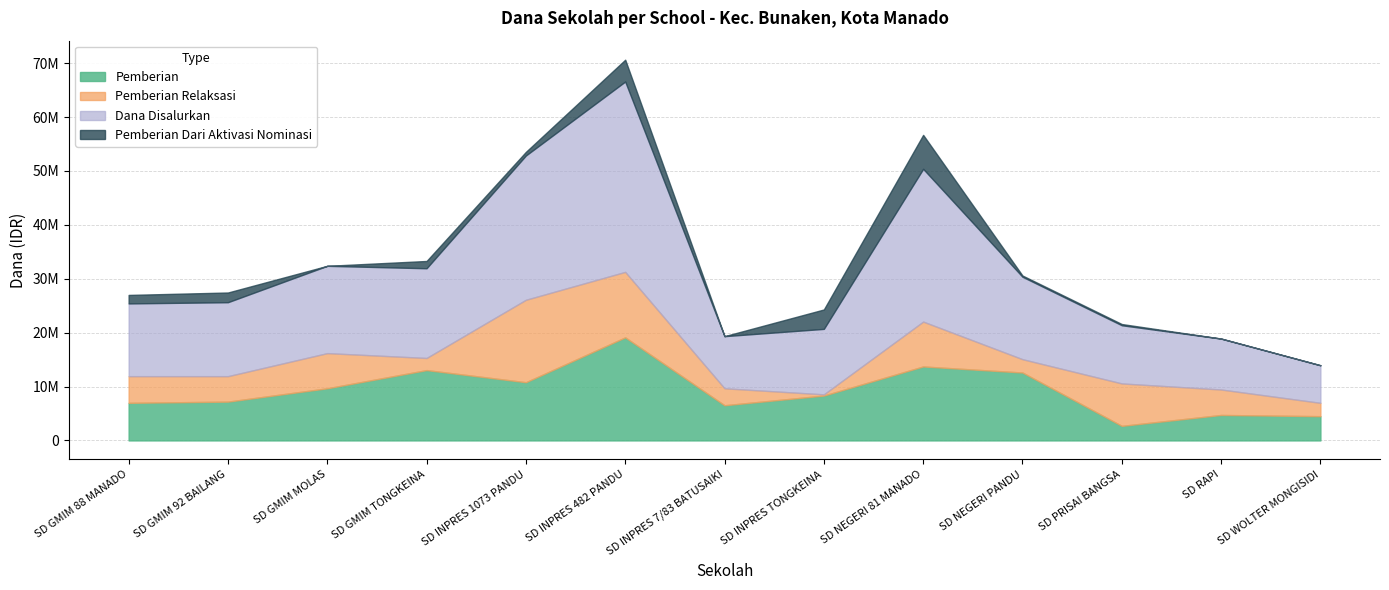

Reading left to right, extract all data points from this chart.

Pemberian: SD GMIM 88 MANADO=6975000	SD GMIM 92 BAILANG=7200000	SD GMIM MOLAS=9675000	SD GMIM TONGKEINA=13050000	SD INPRES 1073 PANDU=10800000	SD INPRES 482 PANDU=19125000	SD INPRES 7/83 BATUSAIKI=6525000	SD INPRES TONGKEINA=8325000	SD NEGERI 81 MANADO=13725000	SD NEGERI PANDU=12600000	SD PRISAI BANGSA=2700000	SD RAPI=4725000	SD WOLTER MONGISIDI=4500000
Pemberian Relaksasi: SD GMIM 88 MANADO=4950000	SD GMIM 92 BAILANG=4725000	SD GMIM MOLAS=6525000	SD GMIM TONGKEINA=2250000	SD INPRES 1073 PANDU=15300000	SD INPRES 482 PANDU=12150000	SD INPRES 7/83 BATUSAIKI=3150000	SD INPRES TONGKEINA=225000	SD NEGERI 81 MANADO=8325000	SD NEGERI PANDU=2475000	SD PRISAI BANGSA=7875000	SD RAPI=4725000	SD WOLTER MONGISIDI=2475000
Dana Disalurkan: SD GMIM 88 MANADO=13500000	SD GMIM 92 BAILANG=13725000	SD GMIM MOLAS=16200000	SD GMIM TONGKEINA=16650000	SD INPRES 1073 PANDU=26775000	SD INPRES 482 PANDU=35325000	SD INPRES 7/83 BATUSAIKI=9675000	SD INPRES TONGKEINA=12150000	SD NEGERI 81 MANADO=28350000	SD NEGERI PANDU=15300000	SD PRISAI BANGSA=10800000	SD RAPI=9450000	SD WOLTER MONGISIDI=6975000
Pemberian Dari Aktivasi Nominasi: SD GMIM 88 MANADO=1575000	SD GMIM 92 BAILANG=1800000	SD GMIM MOLAS=0	SD GMIM TONGKEINA=1350000	SD INPRES 1073 PANDU=675000	SD INPRES 482 PANDU=4050000	SD INPRES 7/83 BATUSAIKI=0	SD INPRES TONGKEINA=3600000	SD NEGERI 81 MANADO=6300000	SD NEGERI PANDU=225000	SD PRISAI BANGSA=225000	SD RAPI=0	SD WOLTER MONGISIDI=0